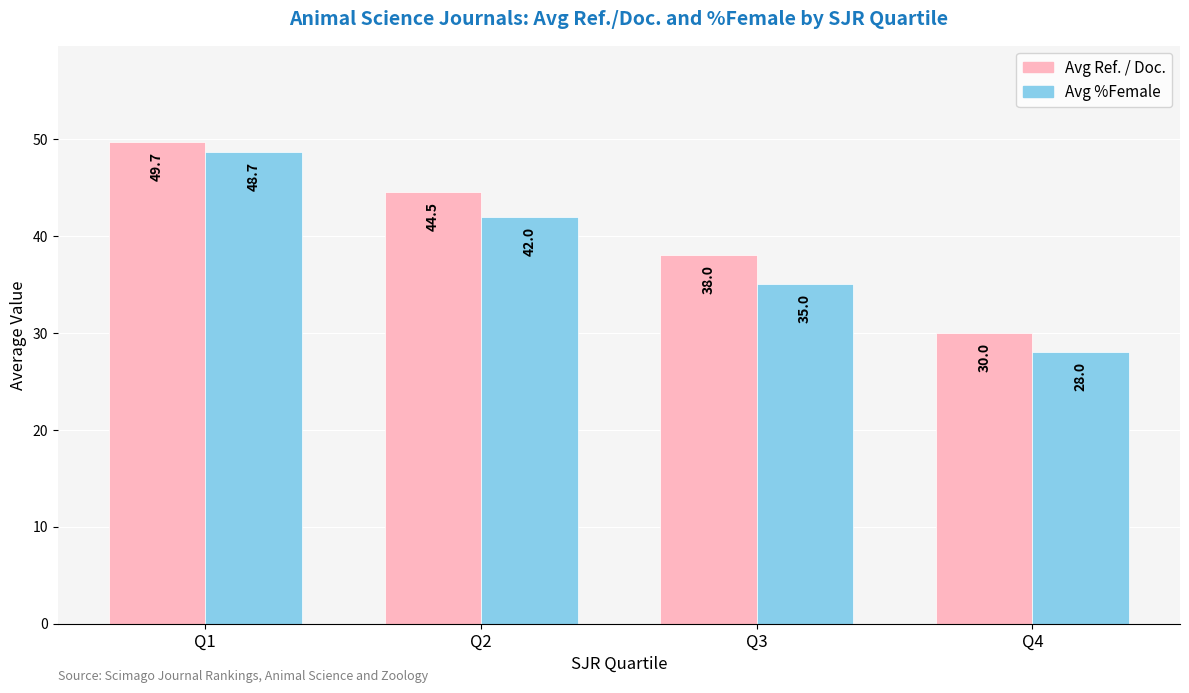

Reading left to right, extract all data points from this chart.

Avg Ref. / Doc.: Q1=49.7	Q2=44.5	Q3=38.0	Q4=30.0
Avg %Female: Q1=48.7	Q2=42.0	Q3=35.0	Q4=28.0